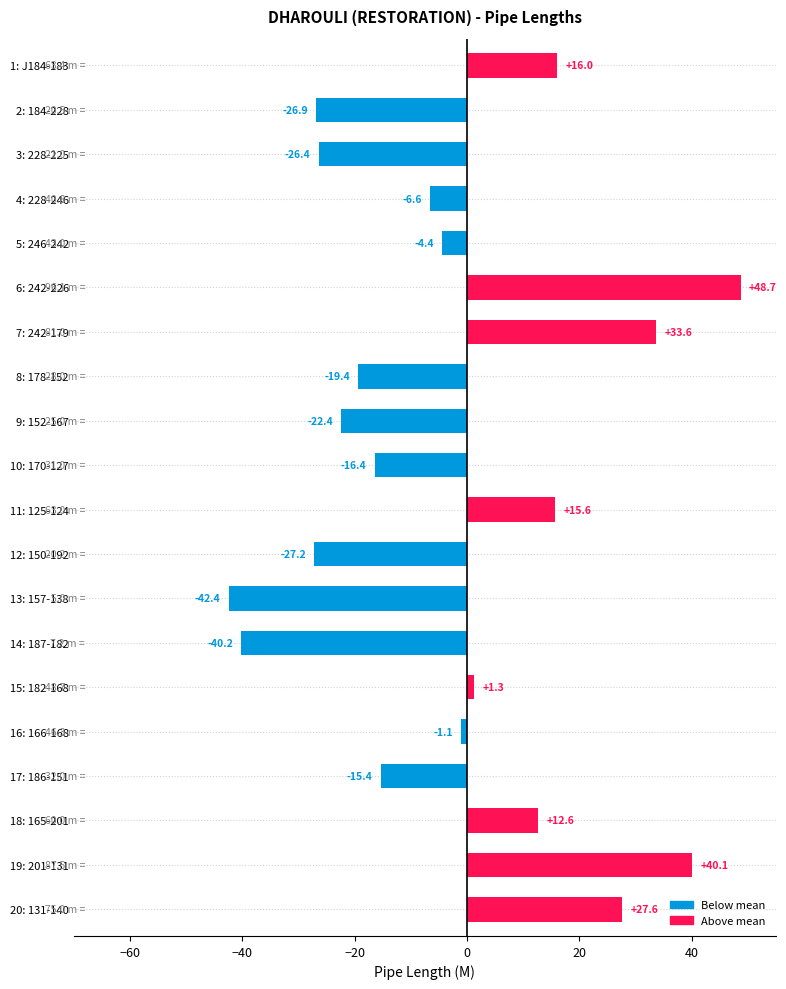

Rank the categories by value from lowest to highest.

13: 157-138, 14: 187-182, 12: 150-192, 2: 184-228, 3: 228-225, 9: 152-167, 8: 178-152, 10: 170-127, 17: 186-151, 4: 228-246, 5: 246-242, 16: 166-168, 15: 182-168, 18: 165-201, 11: 125-124, 1: J184-183, 20: 131-140, 7: 242-179, 19: 201-131, 6: 242-226